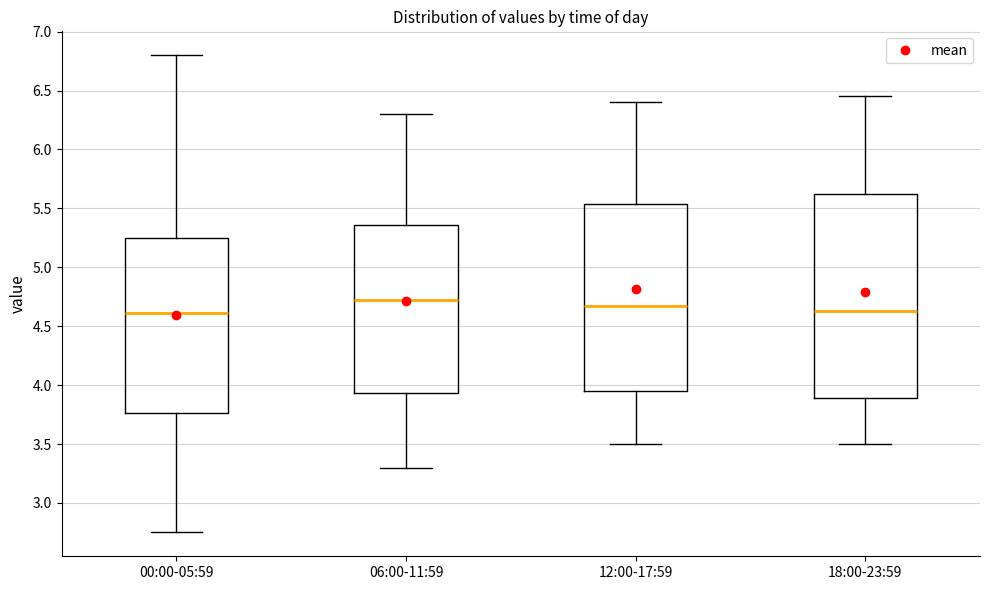

Reading left to right, read every box against the y-axis: the position of its median line, the range the box covers, and the ends of its whiskers. The values are not printed on the chart, so give them approximately, as read against the axis.

00:00-05:59: median 4.60, box 3.75 to 5.25, whiskers 2.75 to 6.80
06:00-11:59: median 4.75, box 3.95 to 5.35, whiskers 3.30 to 6.30
12:00-17:59: median 4.70, box 3.95 to 5.55, whiskers 3.50 to 6.40
18:00-23:59: median 4.65, box 3.90 to 5.65, whiskers 3.50 to 6.45